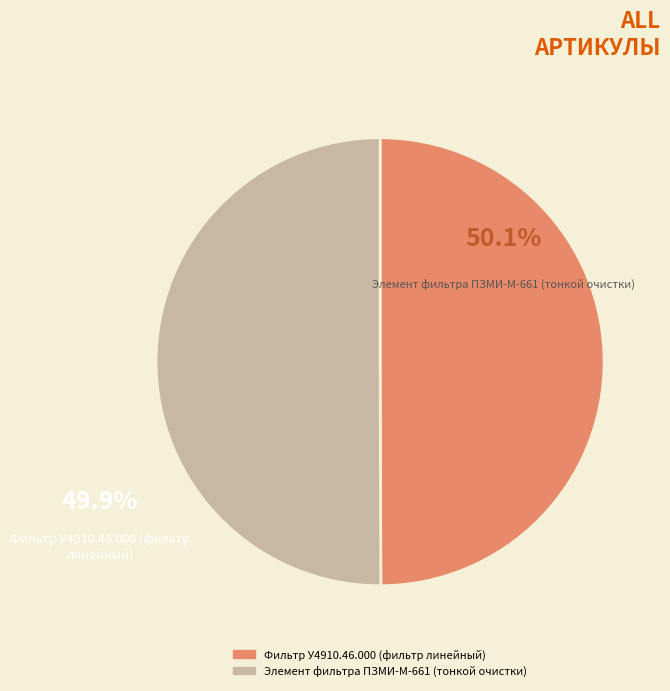

Which category has the biggest portion of the pie?

Элемент фильтра ПЗМИ-М-661 (тонкой очистки)